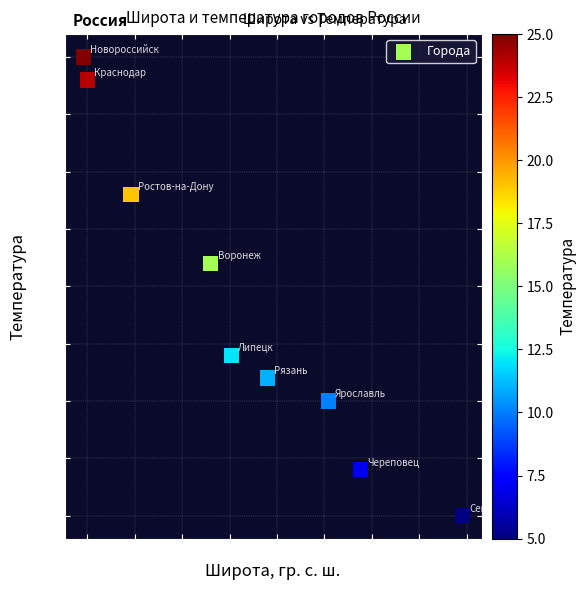

What is the average Y value?

14